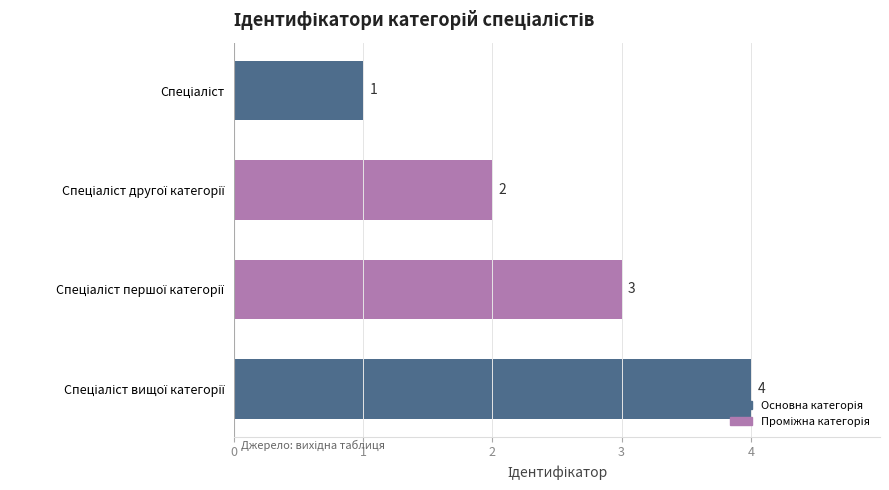

Count the values in the range 2 to 4.

3